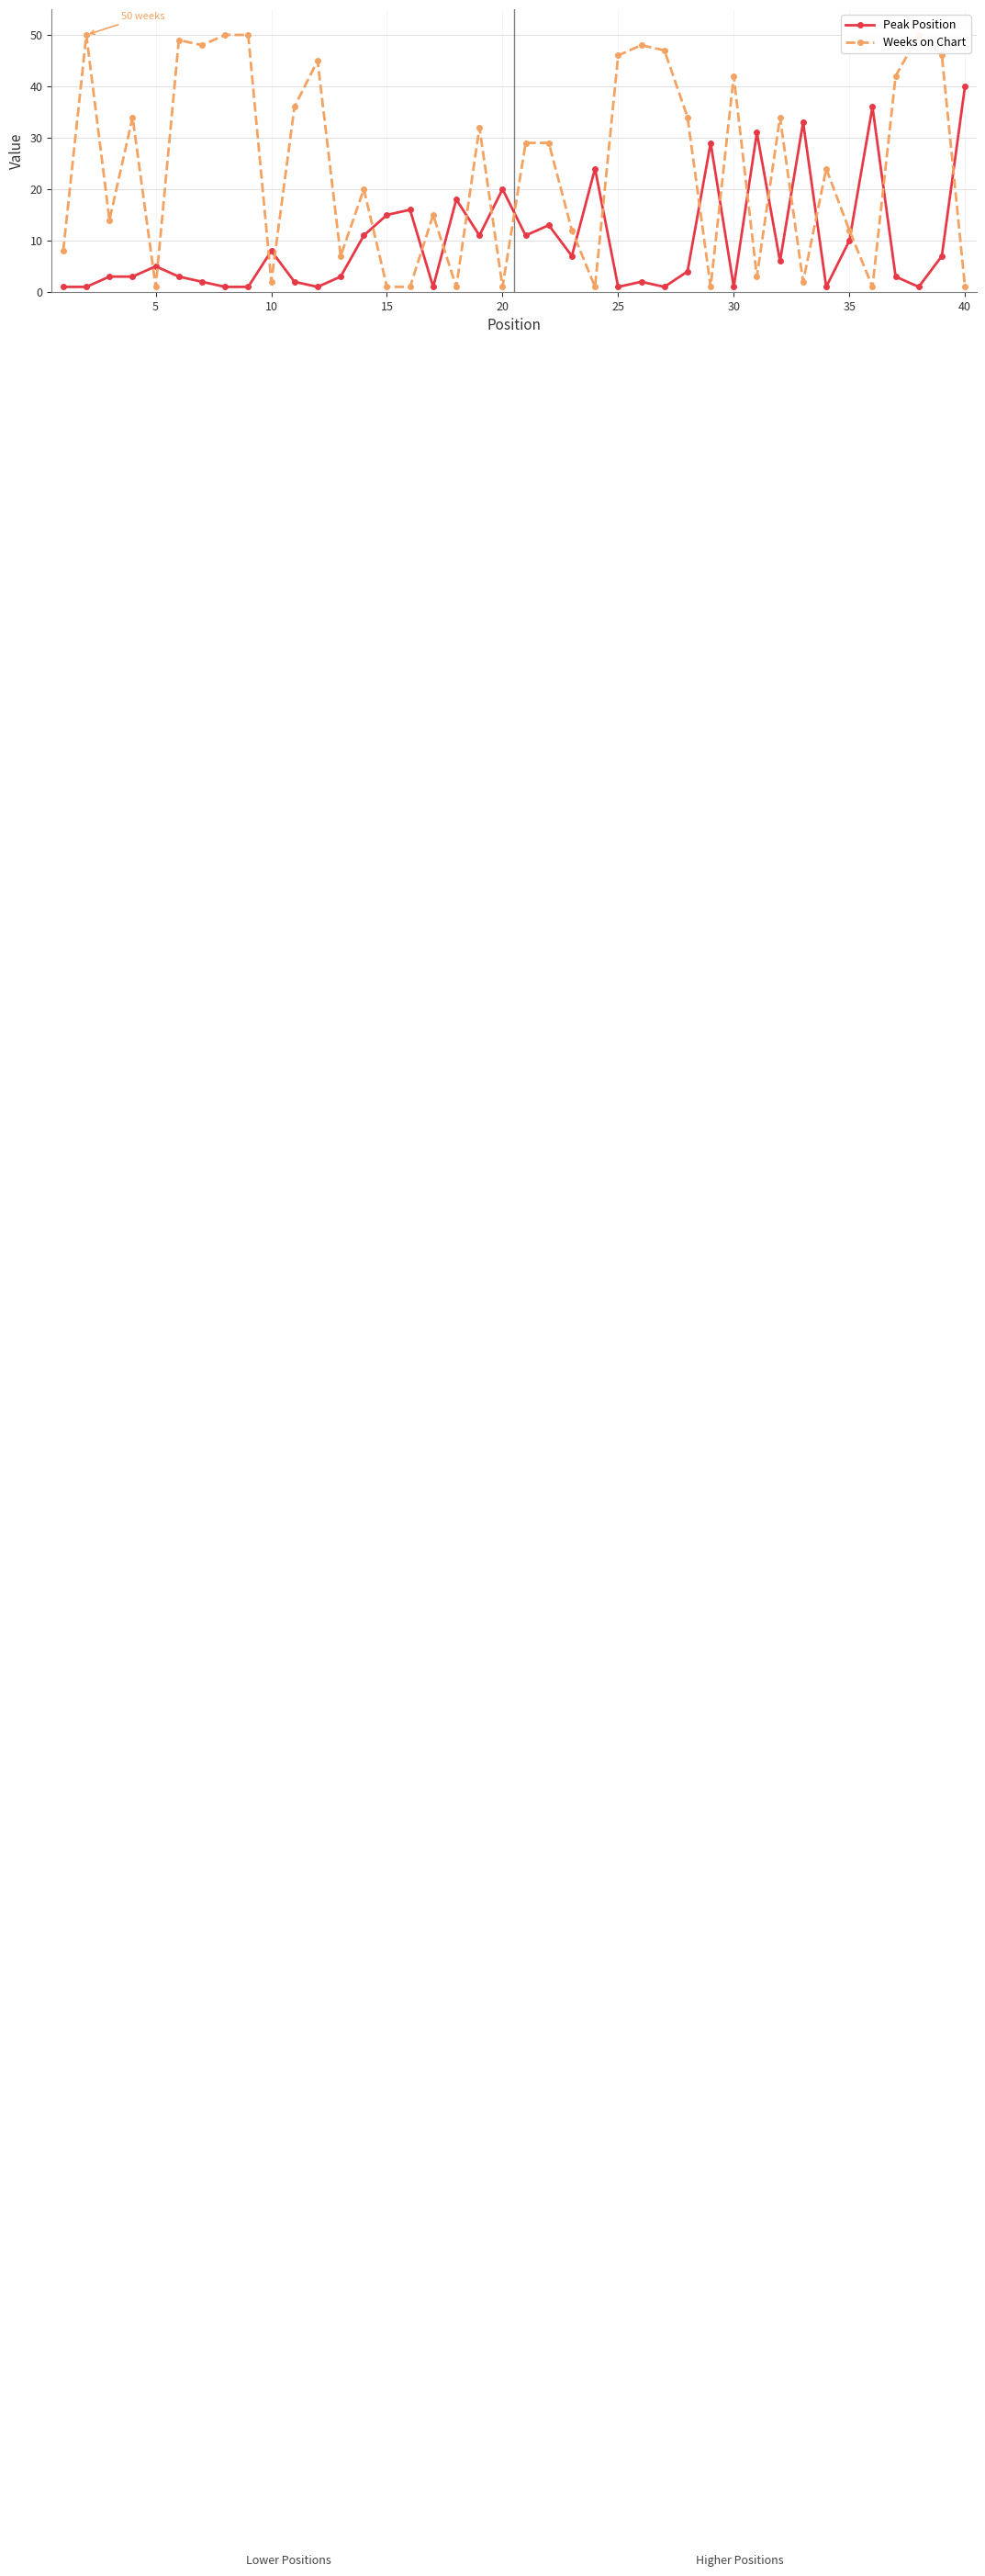

Reading left to right, transcribe all the data shown in this chart.

Peak Position: 1	1	3	3	5	3	2	1	1	8	2	1	3	11	15	16	1	18	11	20	11	13	7	24	1	2	1	4	29	1	31	6	33	1	10	36	3	1	7	40
Weeks on Chart: 8	50	14	34	1	49	48	50	50	2	36	45	7	20	1	1	15	1	32	1	29	29	12	1	46	48	47	34	1	42	3	34	2	24	12	1	42	50	46	1